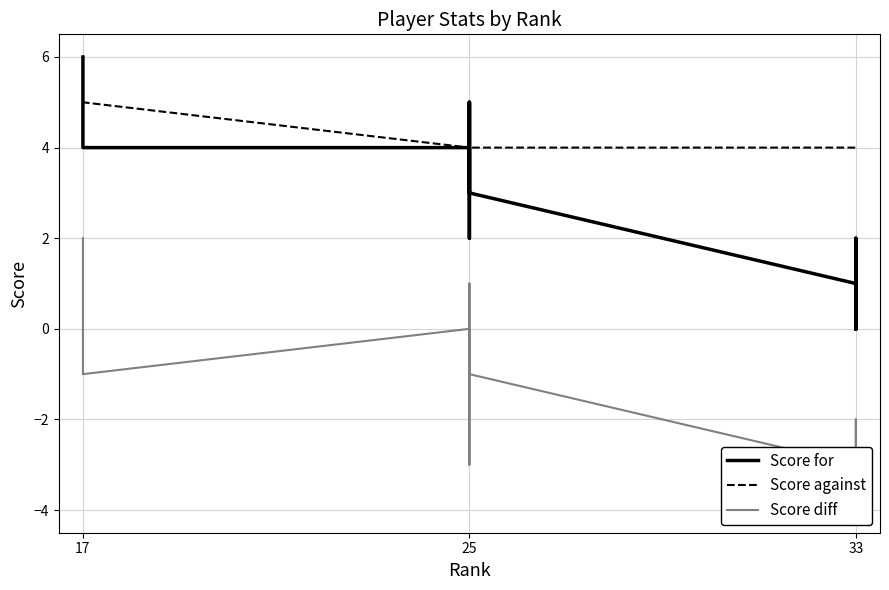

What is the average value of the Score diff series?

-2